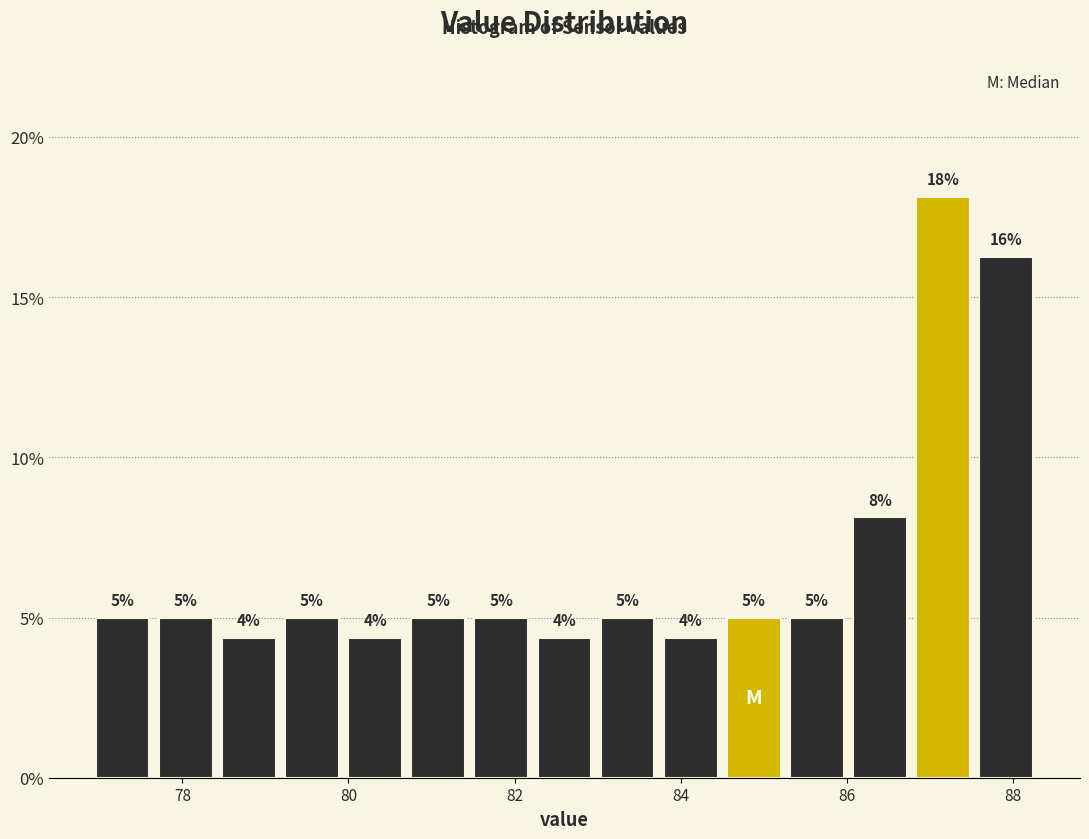

Around what value on the x-axis is the tallest bar? Give the approximate position of its centre, as read against the axis.

87.2